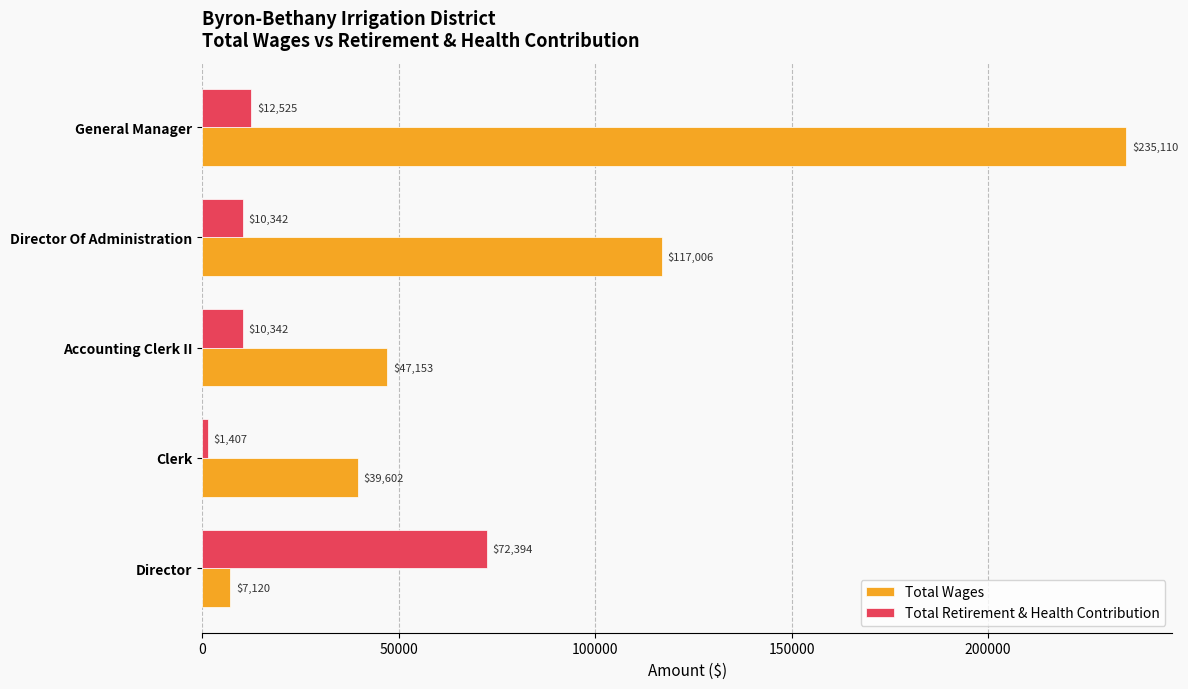

Which series has the largest range (max minus min)?

Total Wages